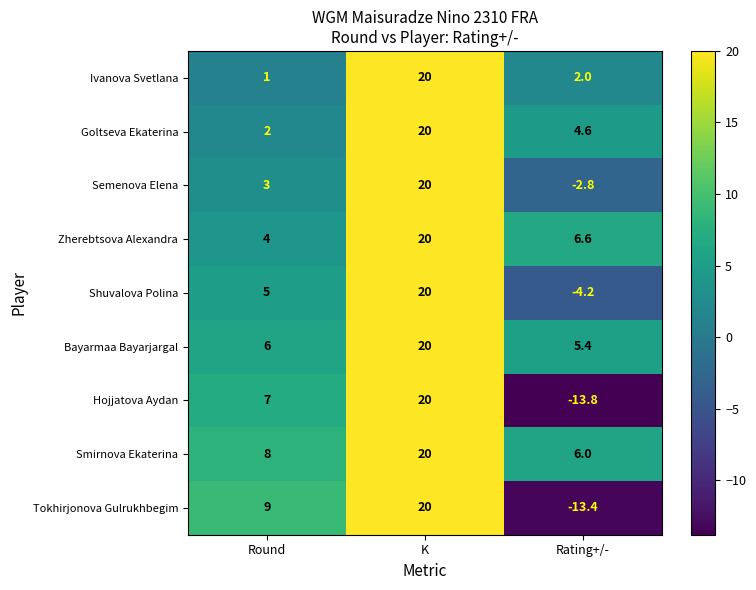

Rank the categories by Smirnova Ekaterina value from highest to lowest.

K, Round, Rating+/-